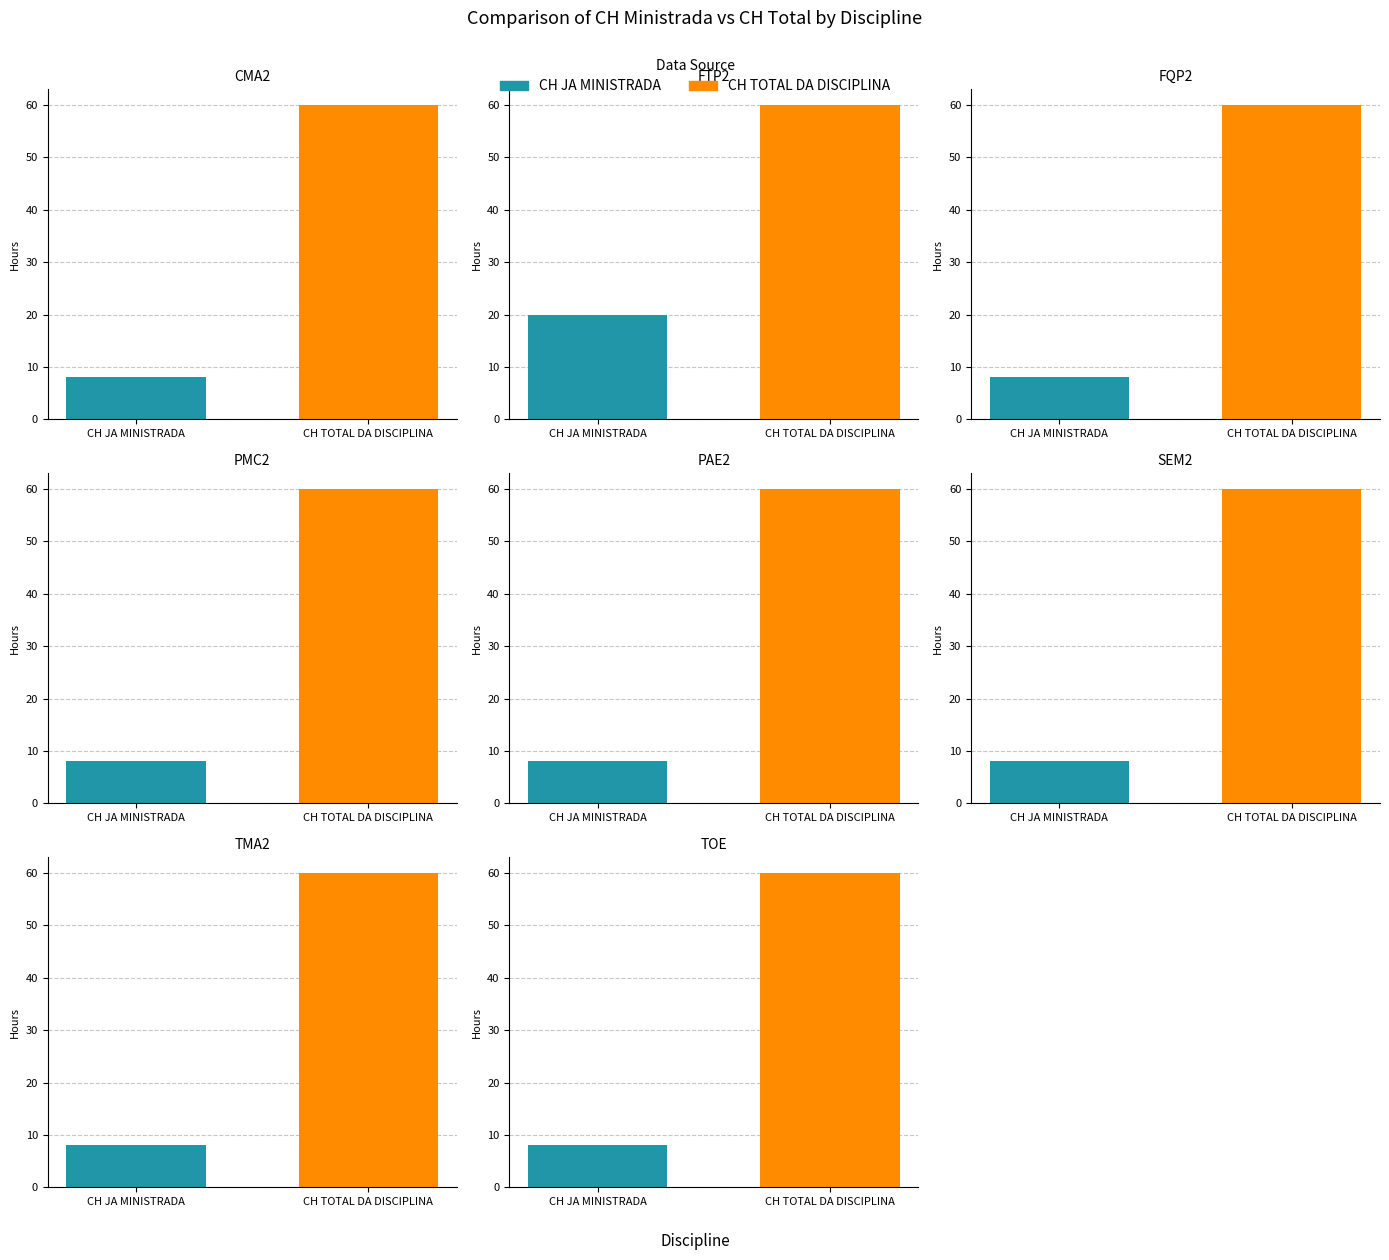

Reading left to right, list all the values displayed in this chart.

CH JA MINISTRADA: CMA2=8	FTP2=20	FQP2=8	PMC2=8	PAE2=8	SEM2=8	TMA2=8	TOE=8
CH TOTAL DA DISCIPLINA: CMA2=60	FTP2=60	FQP2=60	PMC2=60	PAE2=60	SEM2=60	TMA2=60	TOE=60